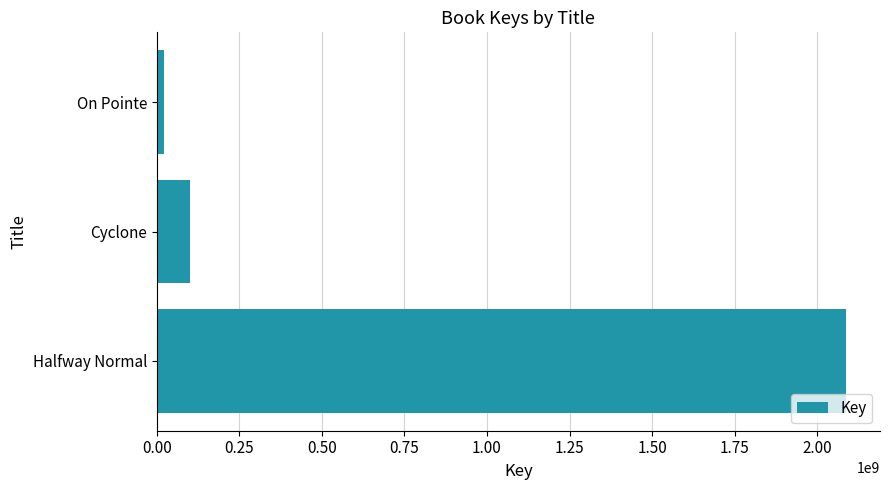

What is the change in value from Halfway Normal to Cyclone?

-1985402985